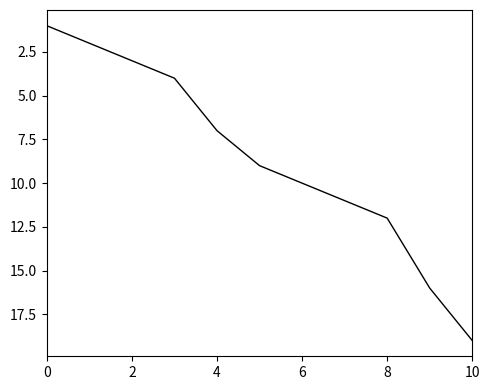

What is the difference between the maximum and minimum values?

18